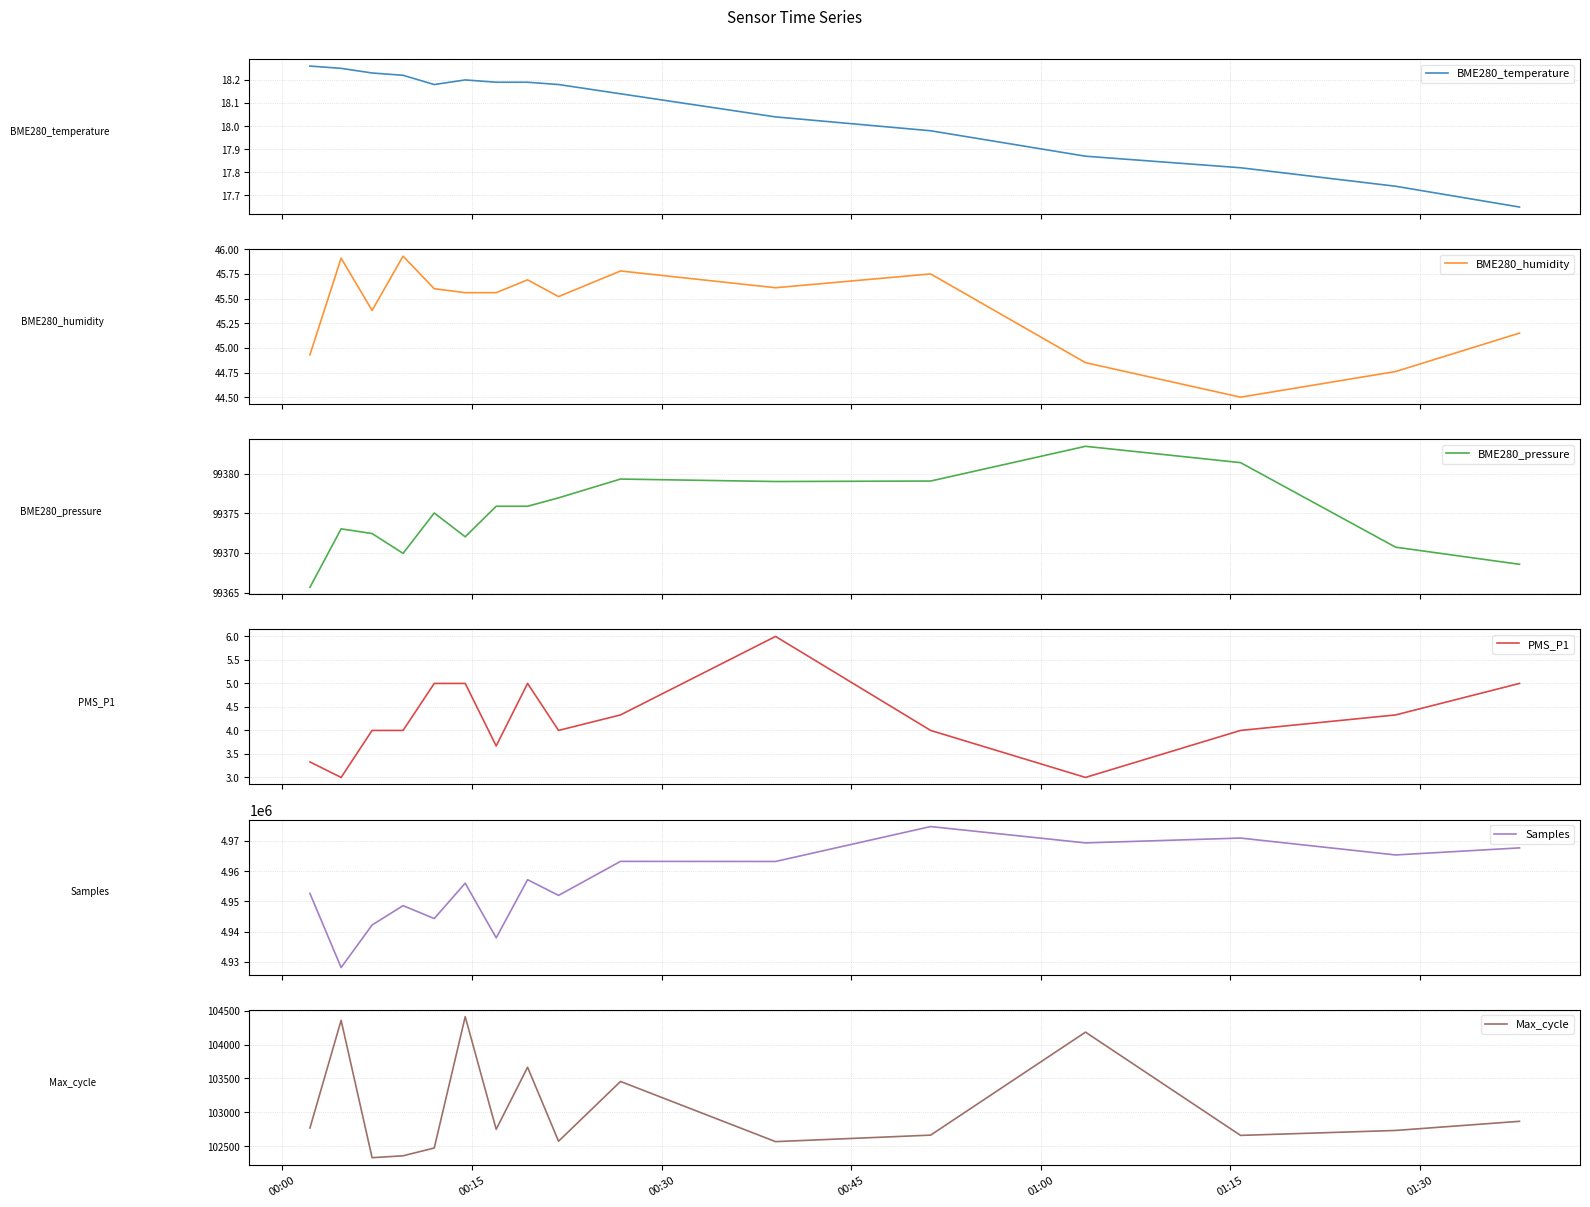

What is the value of the Samples point at the 9th from the left?

4951983.0